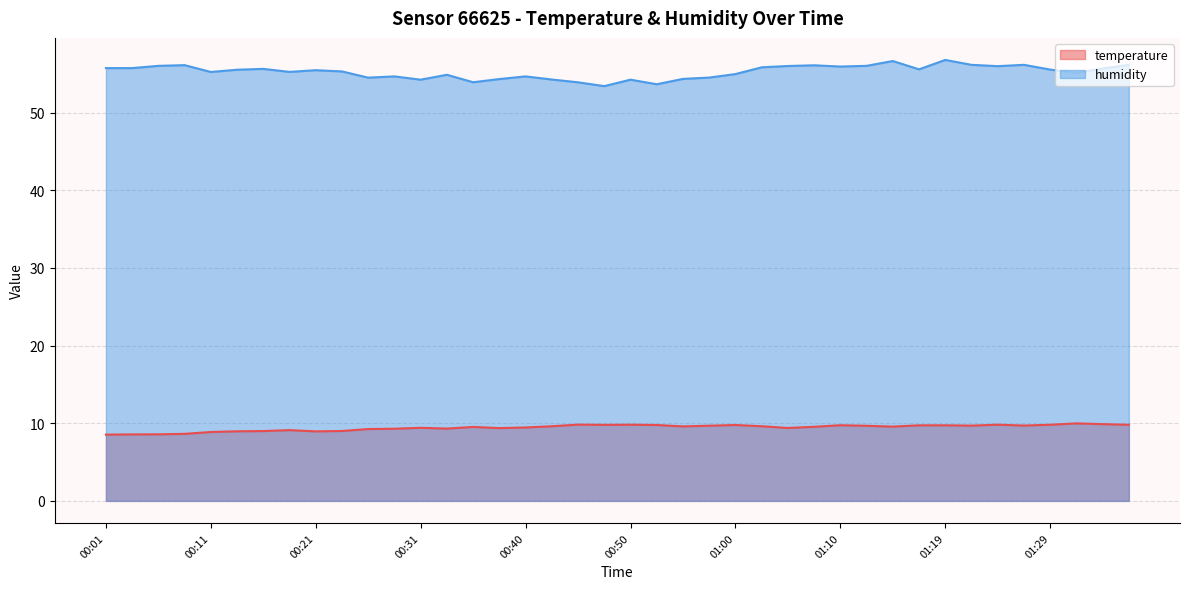

What is the smallest value displayed?

8.5